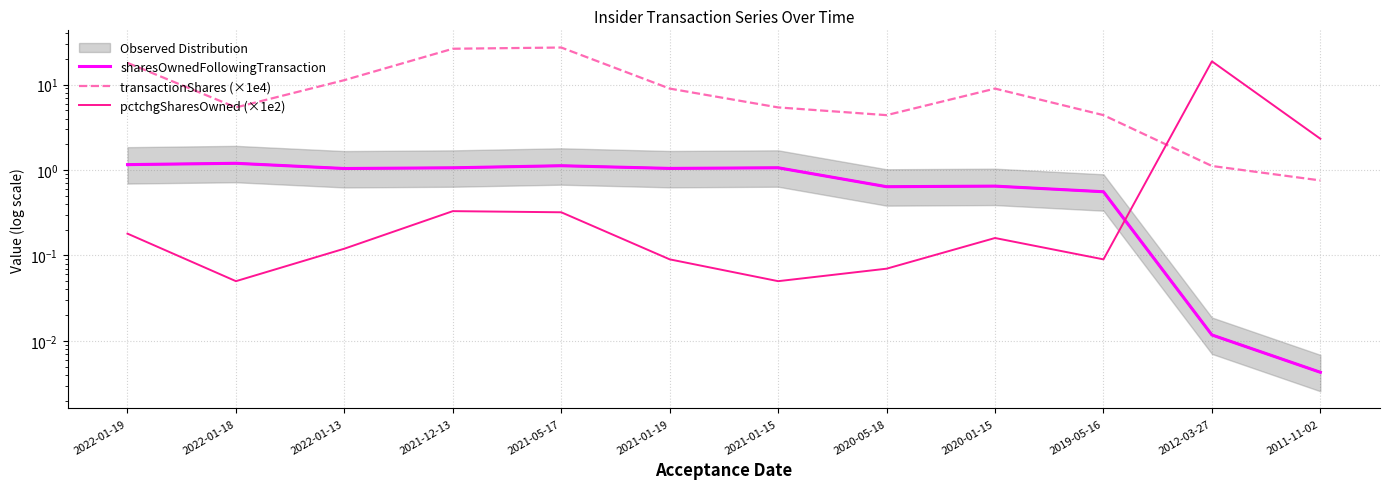

At which category is the sum across all series the highest?

2021-05-17